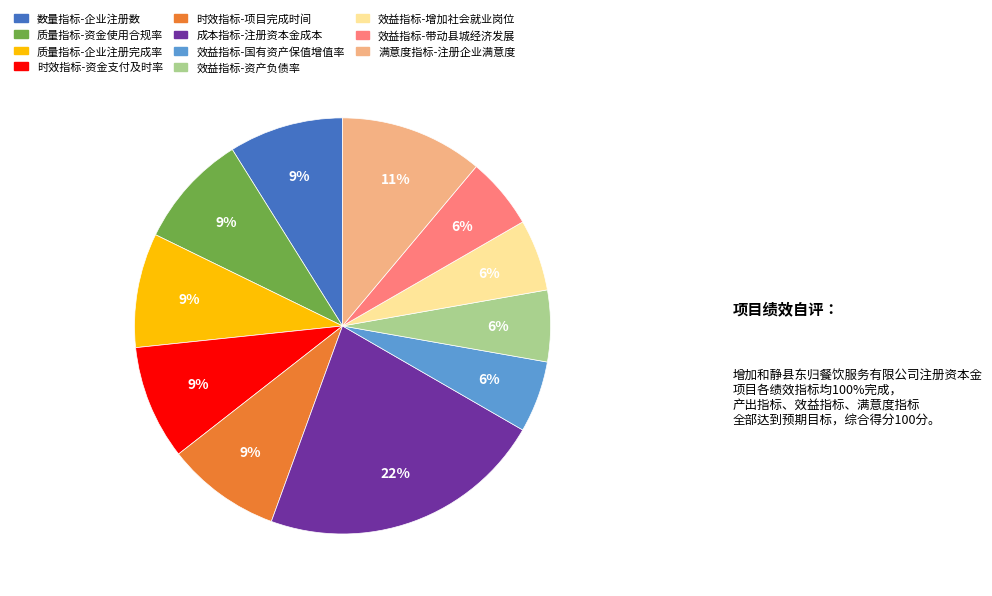

To the nearest percent, what is the combined percentage of 质量指标-企业注册完成率 and 质量指标-资金使用合规率?

18%